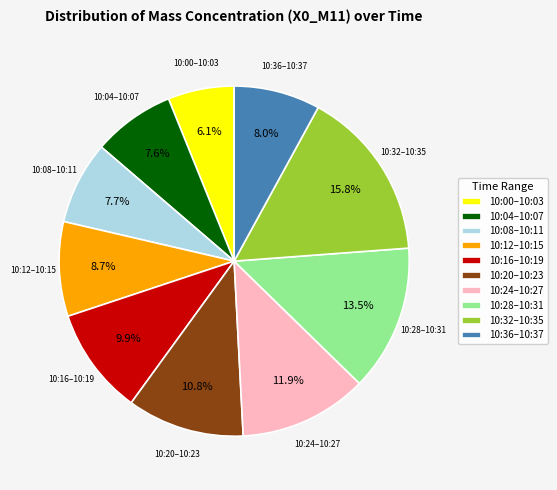

Combined, do 10:12–10:15 and 10:36–10:37 account for over 50%?

No